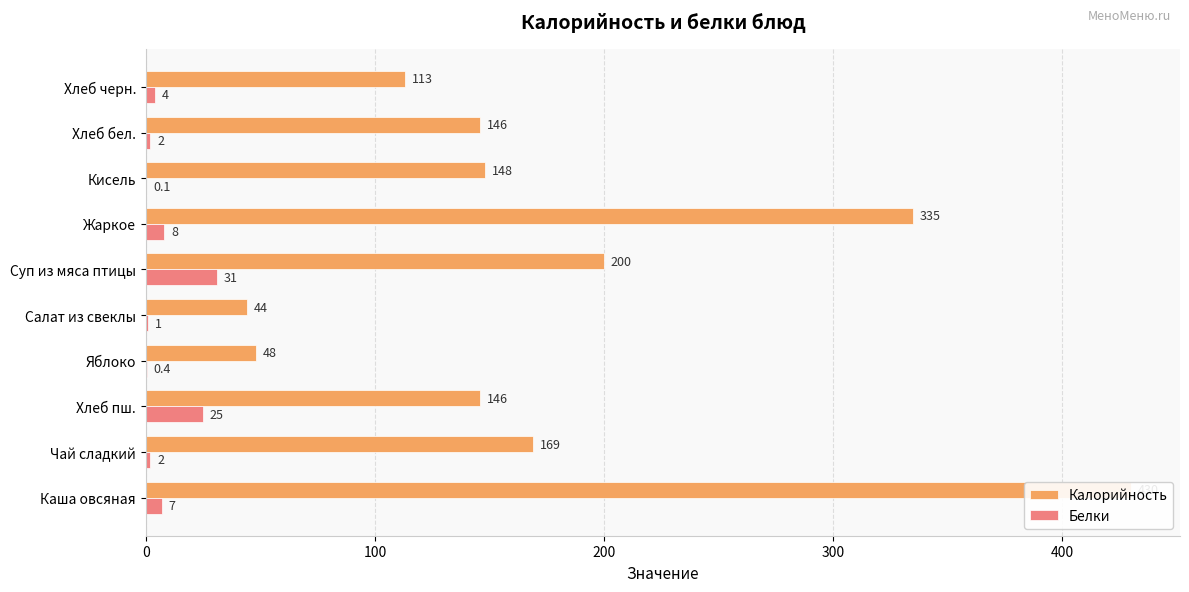

The value of Калорийность at Хлеб бел. is 146.0. True or false?

True